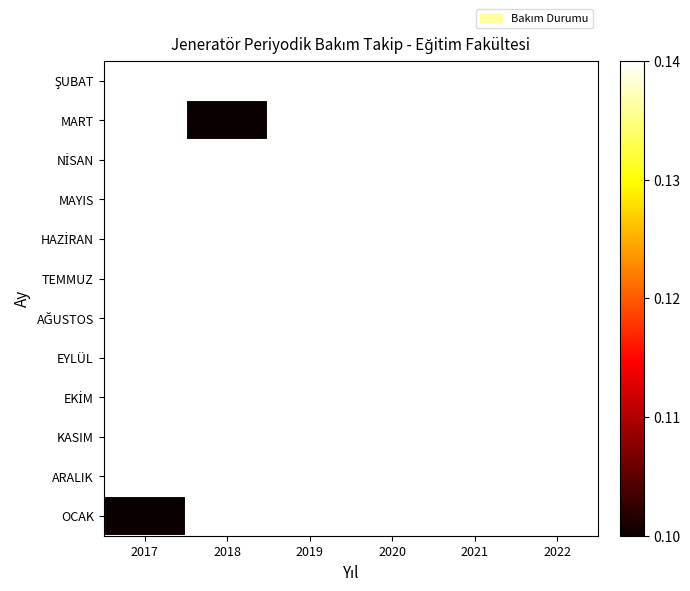

At which category is the sum across all series the highest?

2019